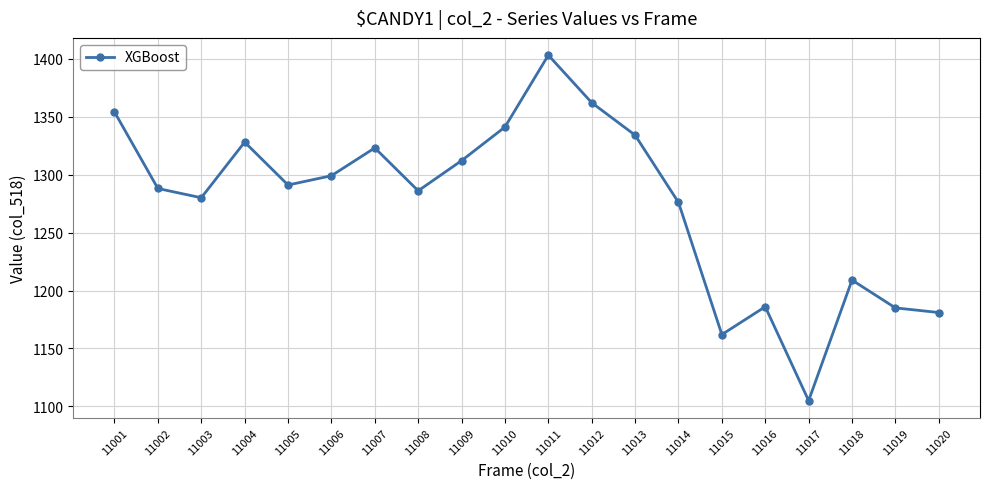

Which label corresponds to the largest value in the chart?

11011